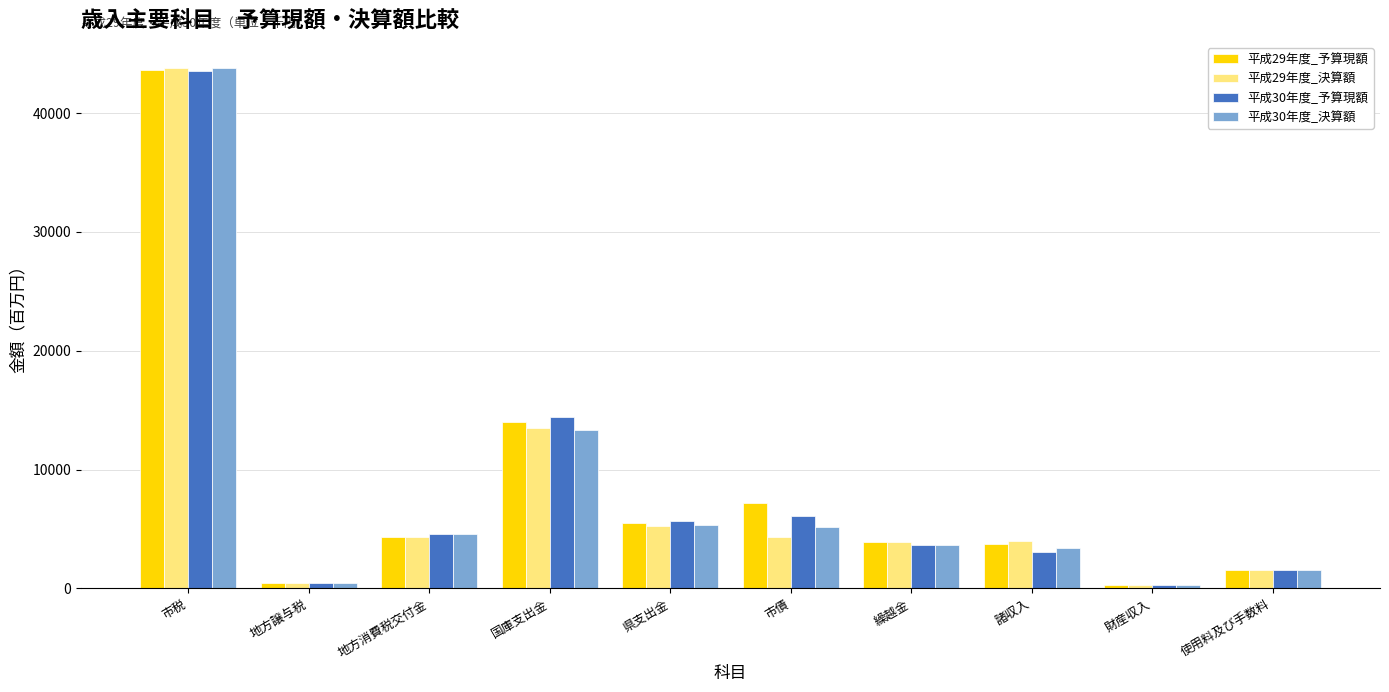

How many bars are there in each group?

4